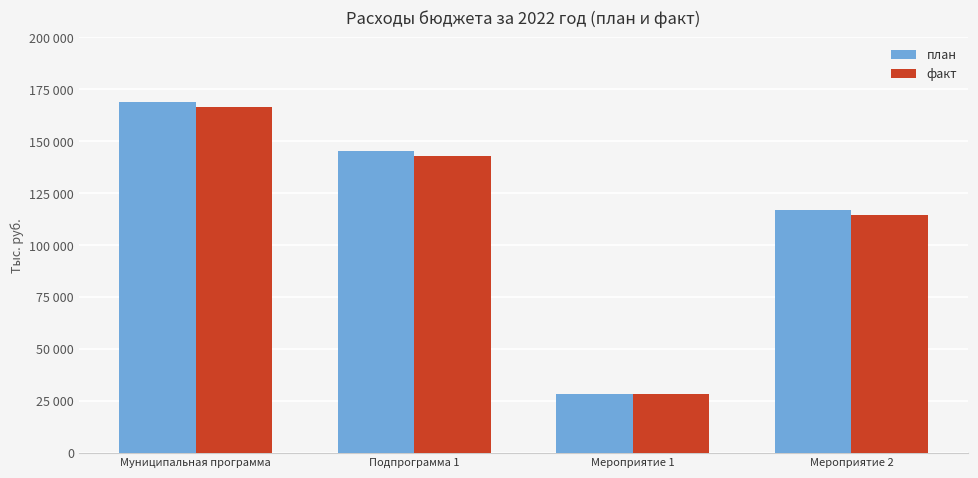

List the labels in order of факт value, largest first.

Муниципальная программа, Подпрограмма 1, Мероприятие 2, Мероприятие 1